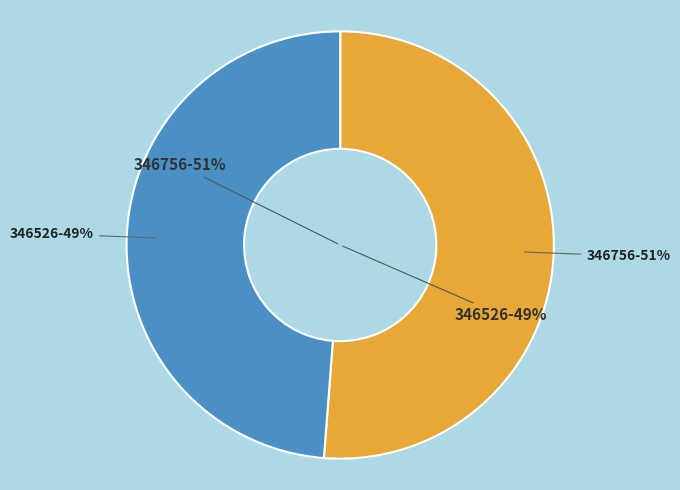

What is the ratio of the value at 346756 to the value at 346526?

1.0